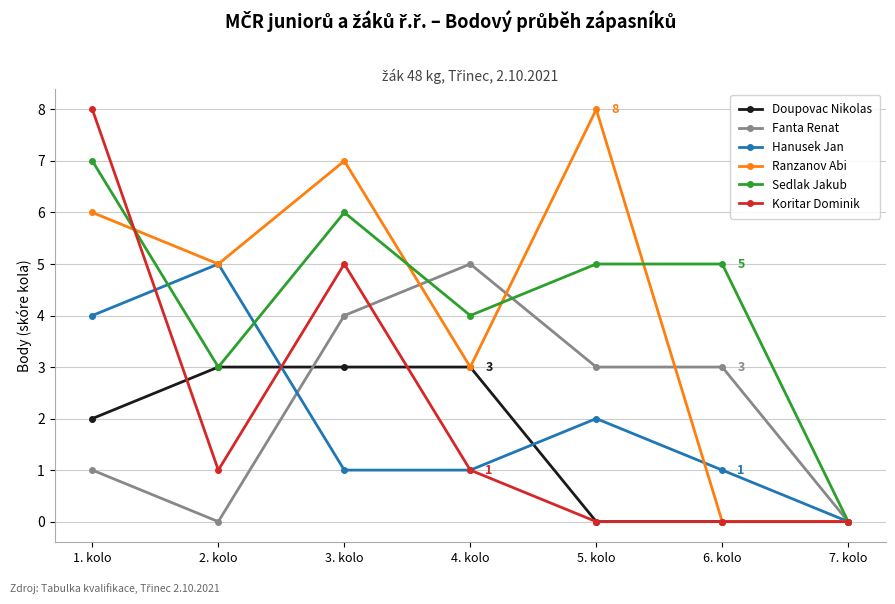

At which category is the sum across all series the highest?

1. kolo